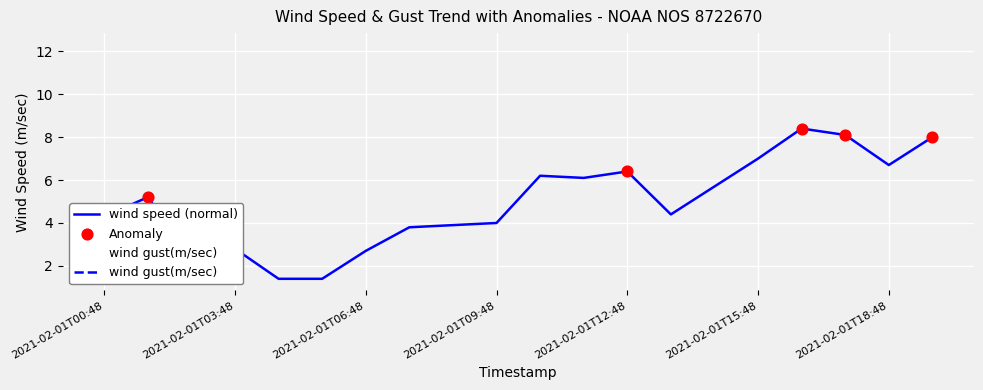

Does the chart have visible grid lines?

Yes